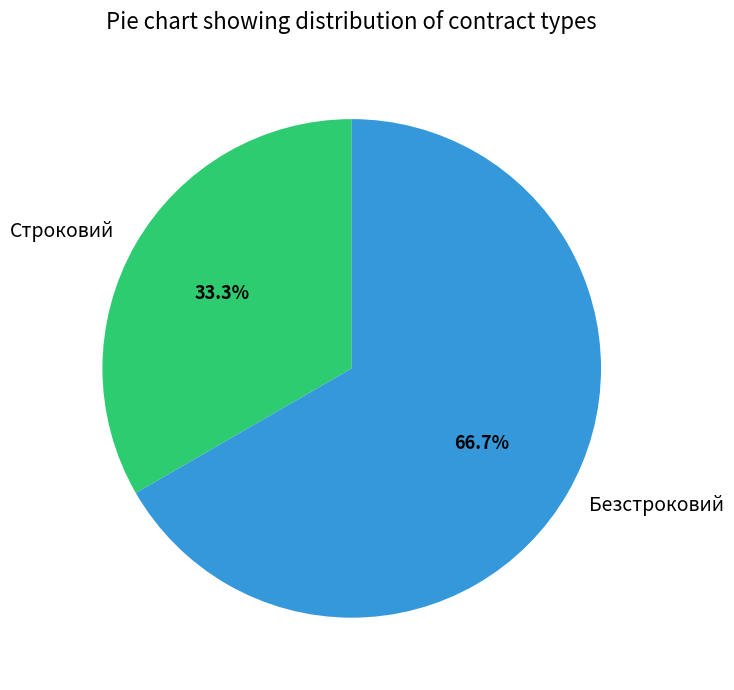

To the nearest percent, what percentage of the pie is Строковий?

33%